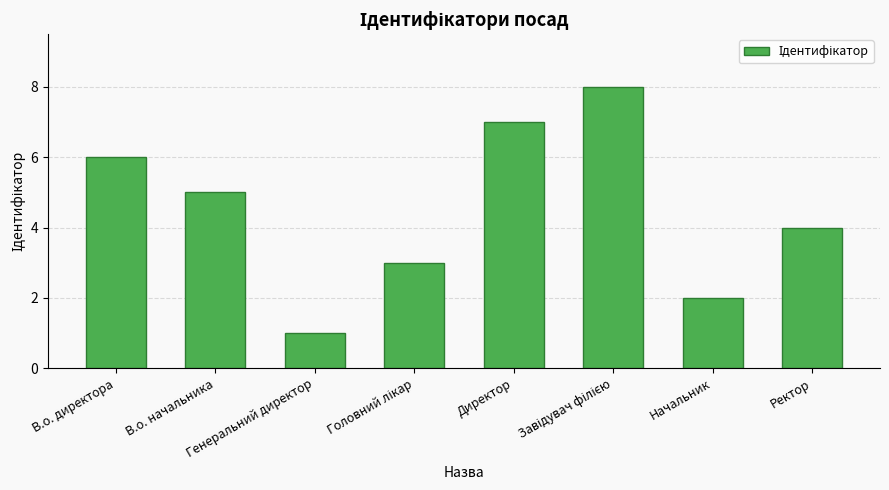

True or false: the data shows 3 at В.о. начальника.

False